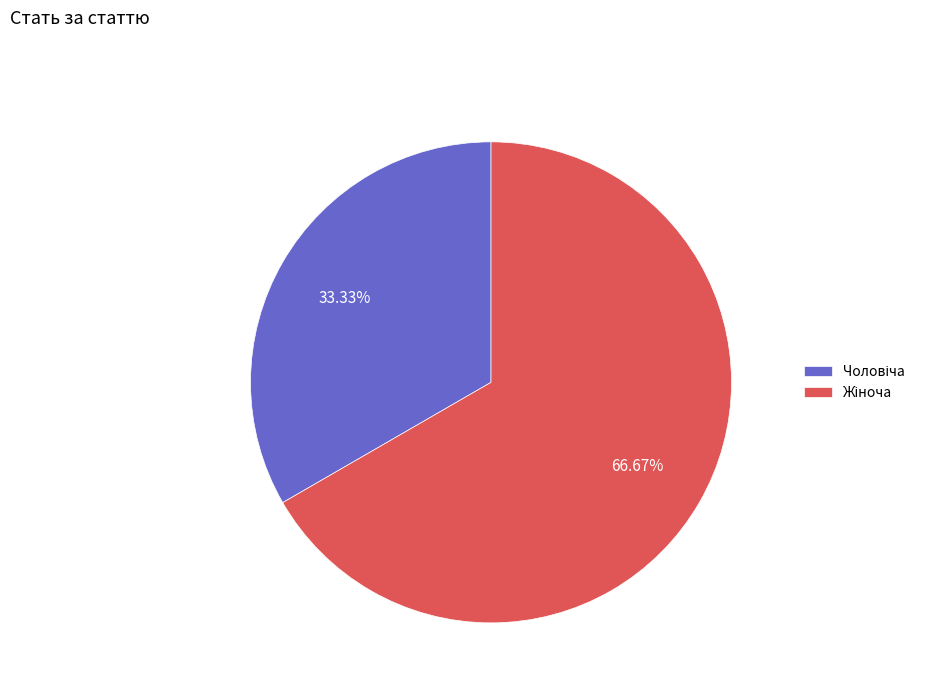

Does any single category account for the majority?

Yes